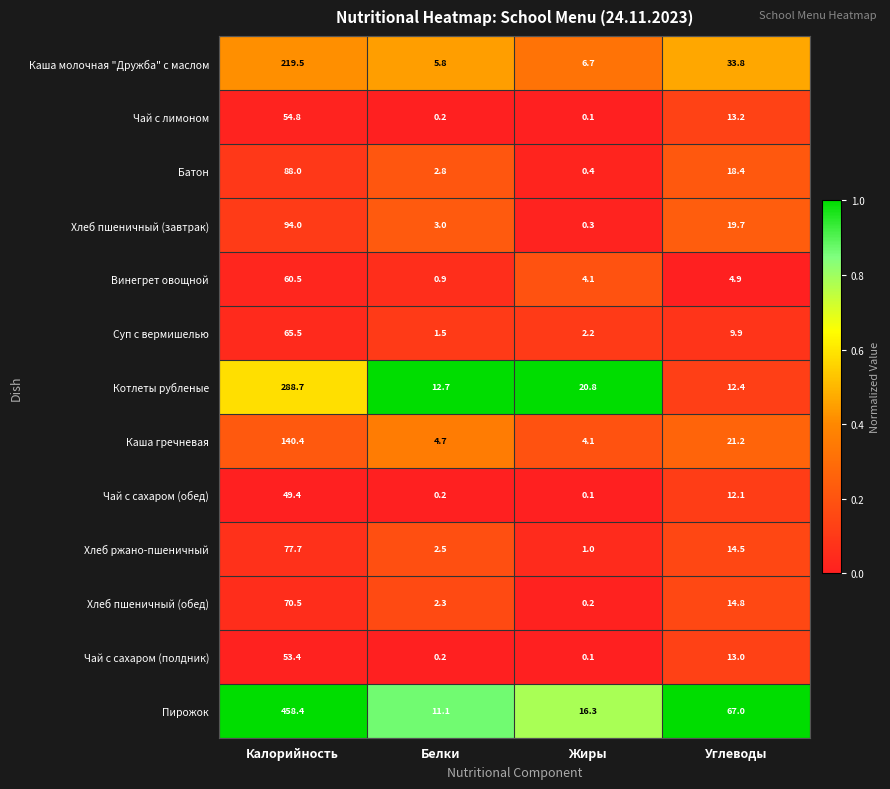

What is the sum of all Винегрет овощной values?

70.4